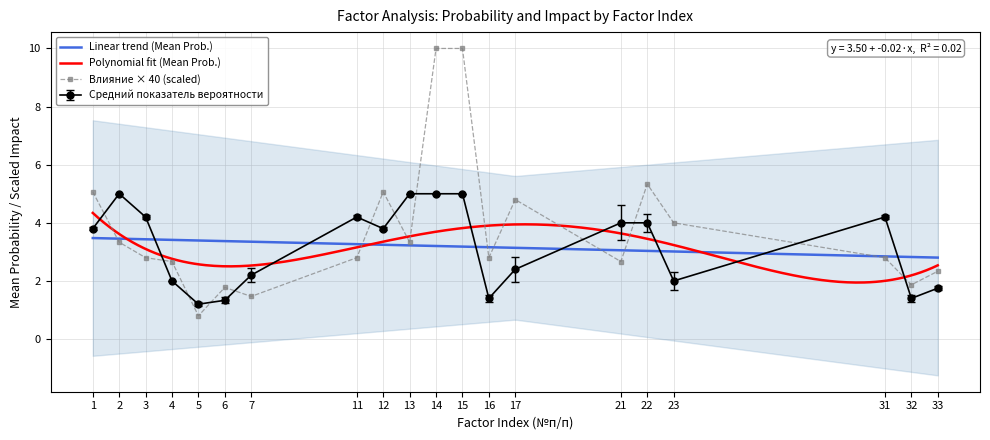

Which category has the lowest value in the Влияние × 40 (scaled) series?

5